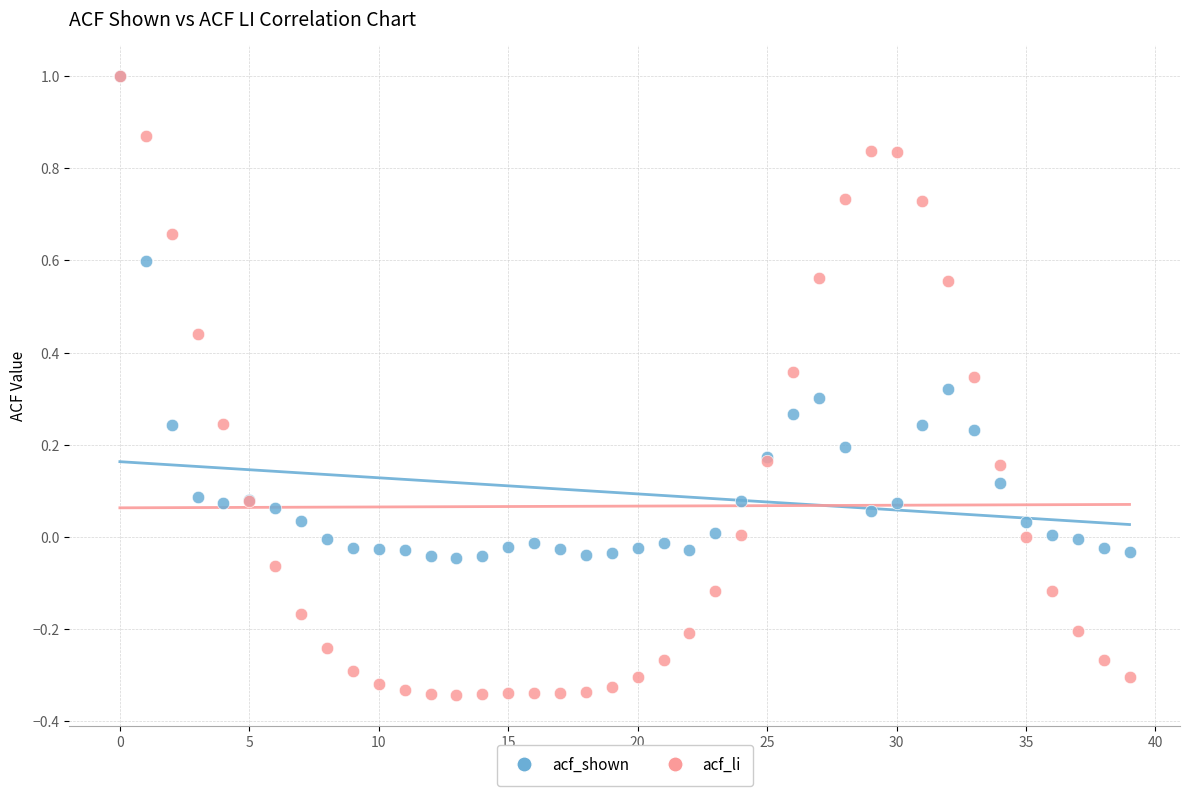

What are all the series names shown in the legend?

acf_shown, acf_li